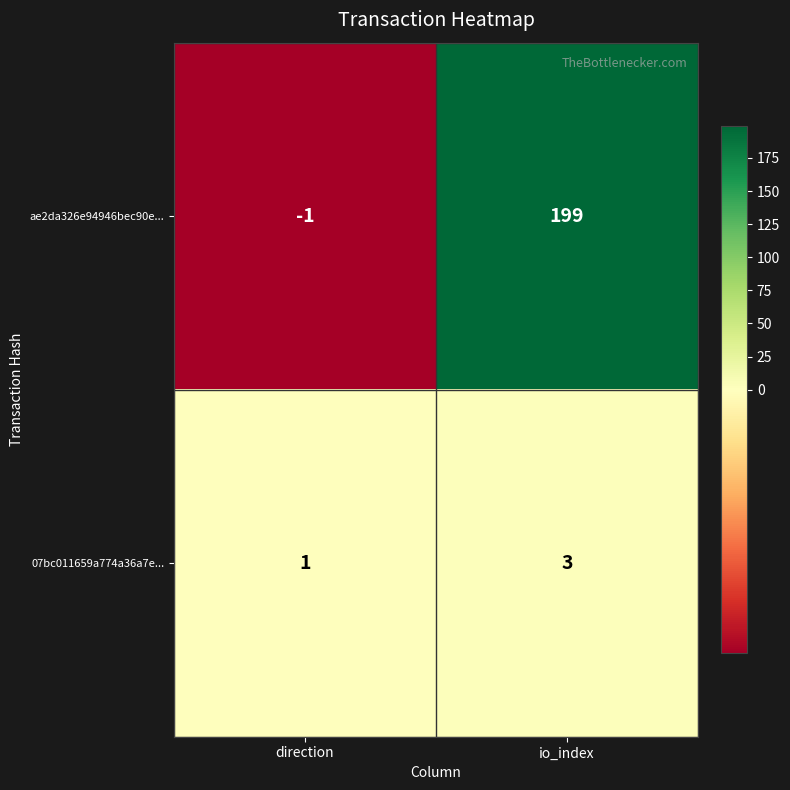

Is the value of 07bc011659a774a36a7e... at io_index greater than the value of ae2da326e94946bec90e... at direction?

Yes